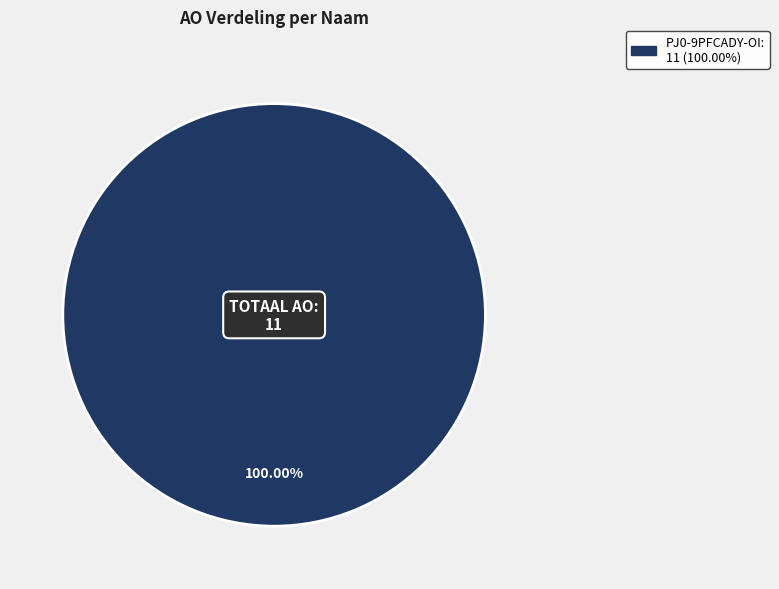

Does any single category account for the majority?

Yes